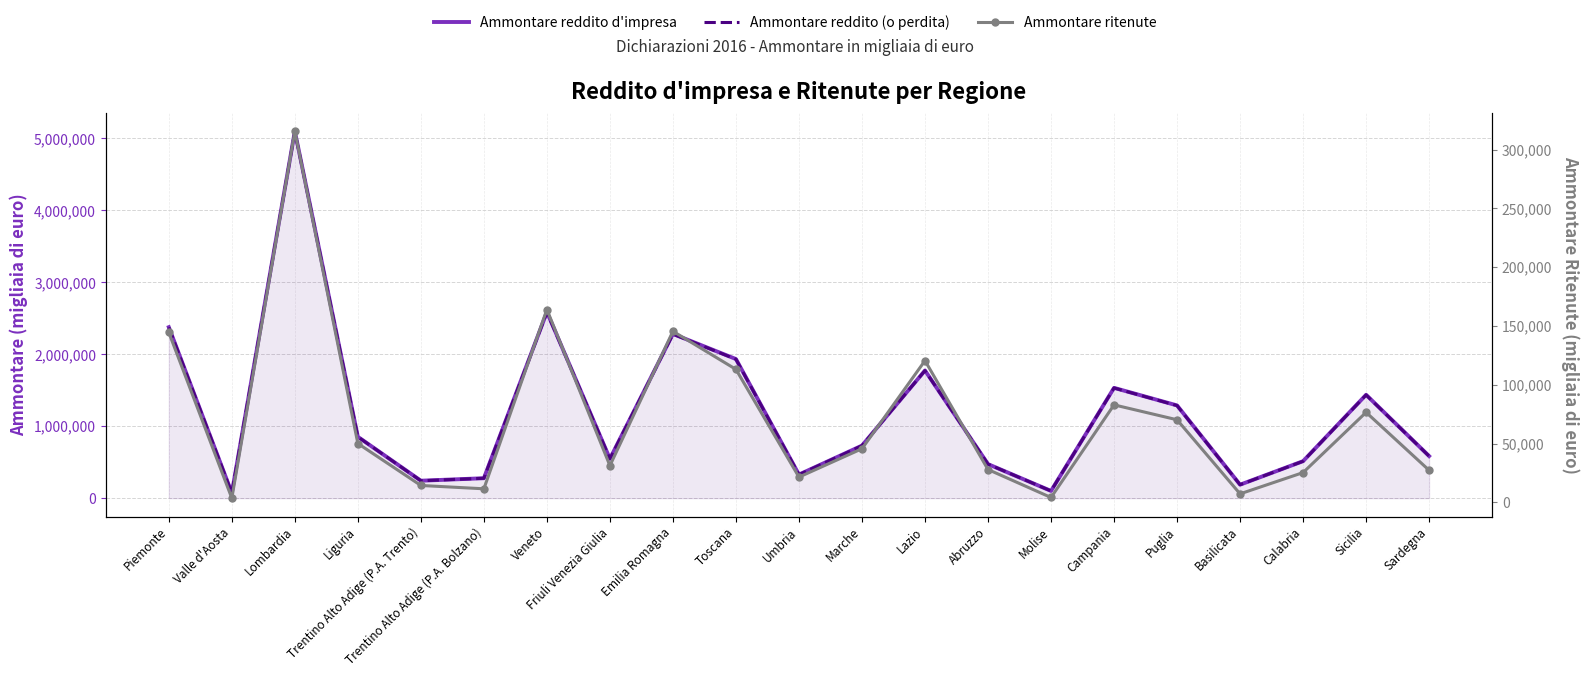

In Ammontare reddito (o perdita), how many points are lower than both neighbors (excluding endpoints)?

6